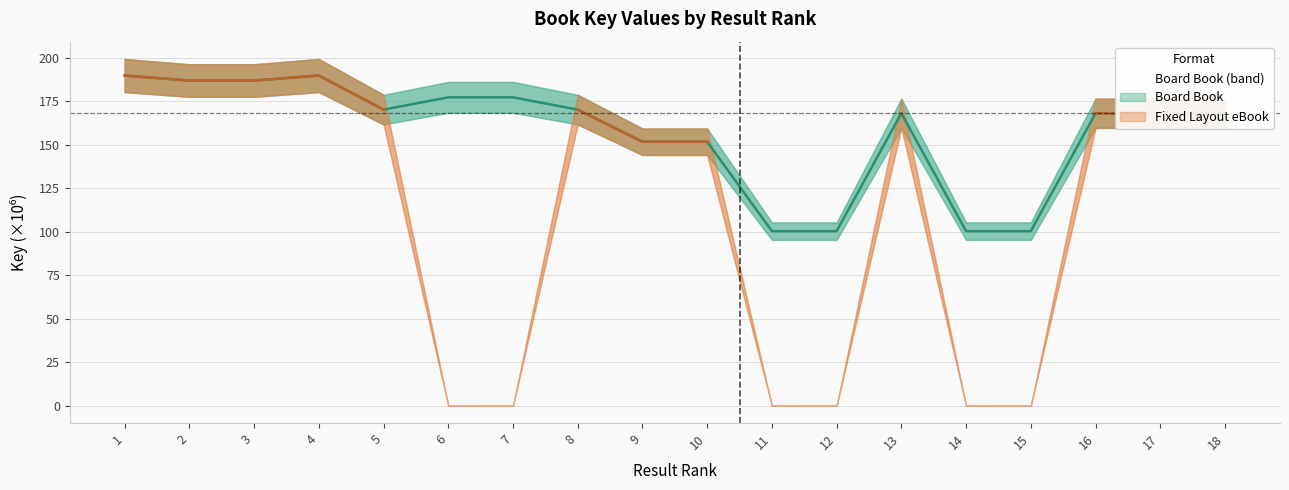

What is the ratio of the value at 17 to the value at 8?

1.0